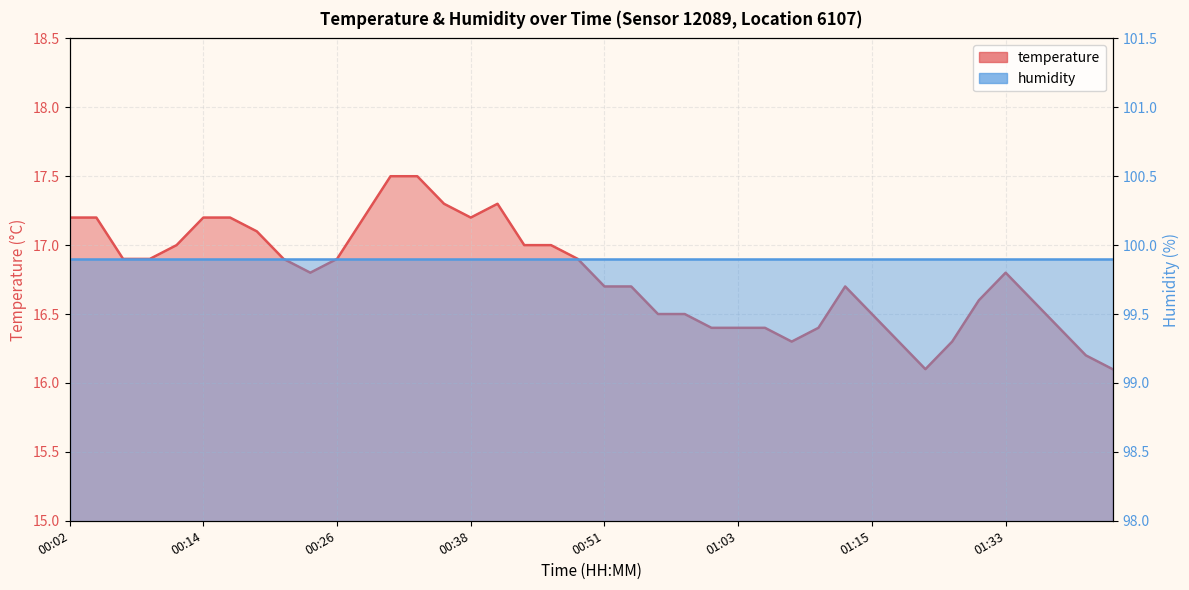

Rank the categories by value from lowest to highest.

01:20, 01:43, 01:40, 01:08, 01:17, 01:28, 01:00, 01:03, 01:05, 01:10, 01:38, 00:55, 00:58, 01:15, 01:31, 01:36, 00:51, 00:53, 01:12, 00:24, 01:33, 00:07, 00:09, 00:21, 00:26, 00:48, 00:12, 00:43, 00:46, 00:19, 00:02, 00:04, 00:14, 00:16, 00:29, 00:38, 00:36, 00:41, 00:31, 00:33